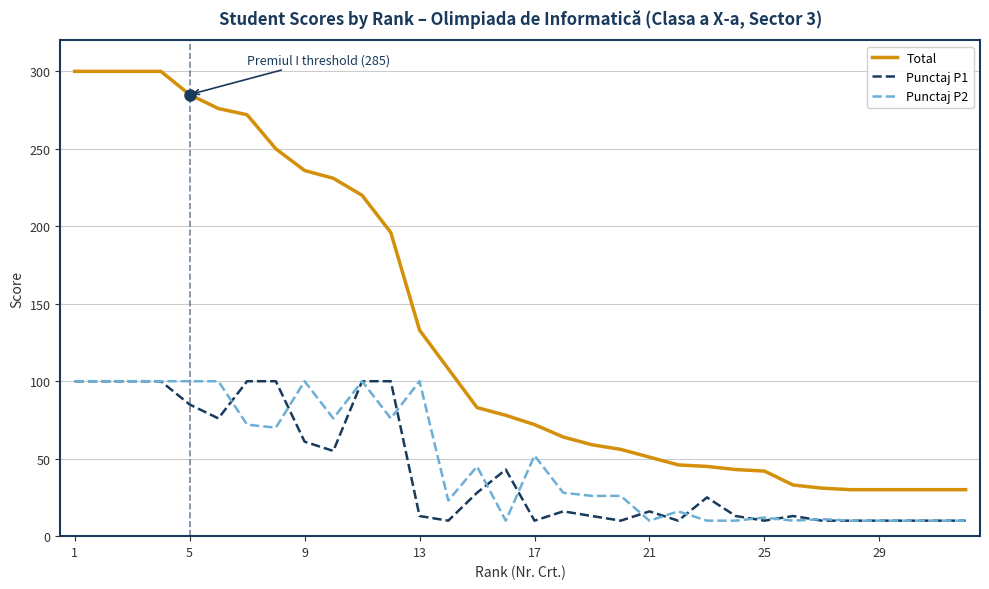

Which series has the largest range (max minus min)?

Total